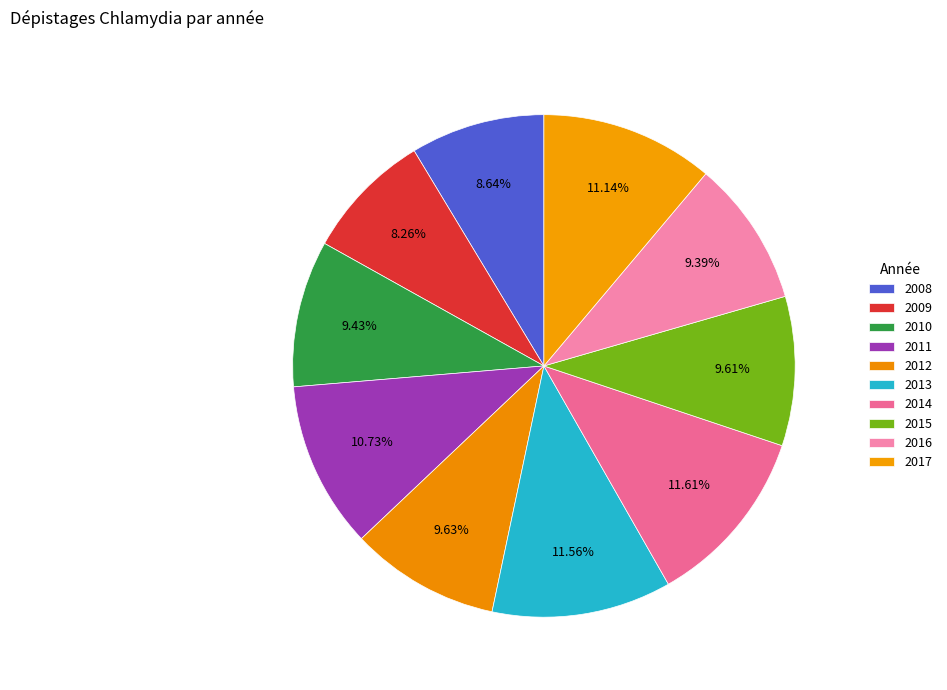

To the nearest percent, what is the difference between the 2011 and 2012 slice percentages?

1%